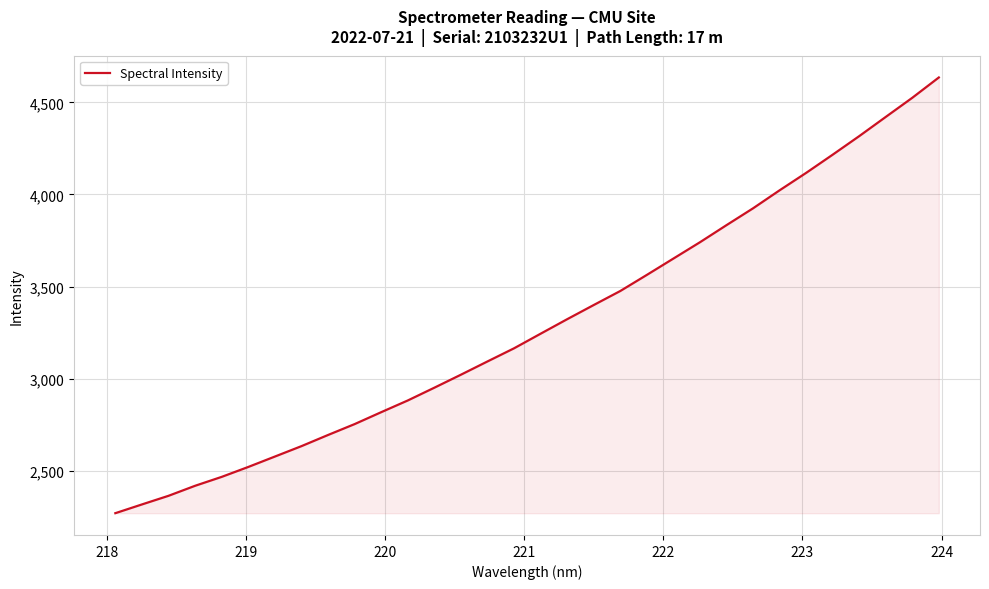

What is the difference between the maximum and minimum values?

2363.3